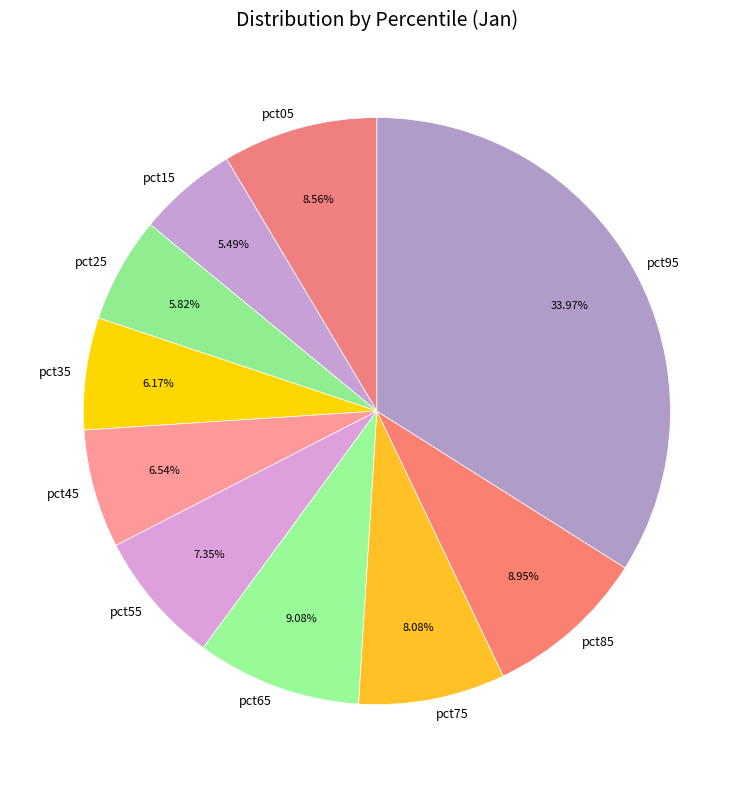

Does pct95 account for over 50% of the chart?

No